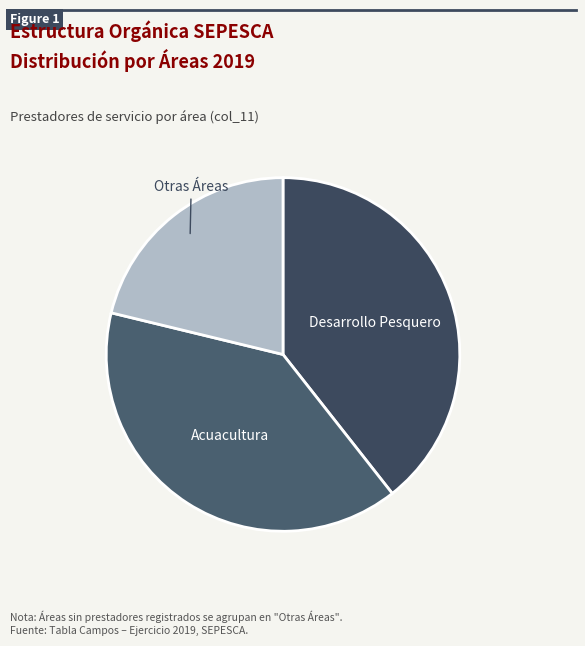

Count the number of slices in the pie.

3